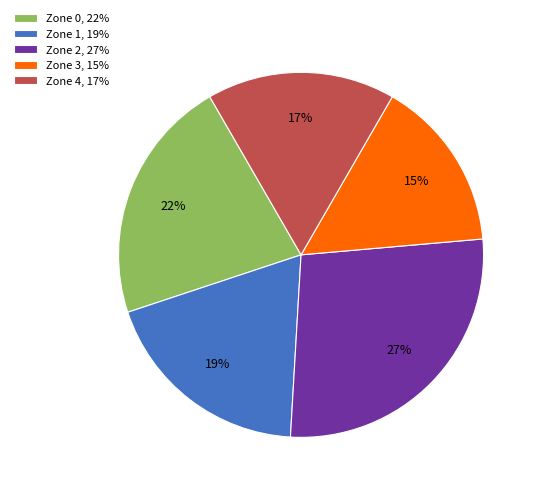

Approximately how many times larger is the value at Zone 1 compared to Zone 0?

0.9